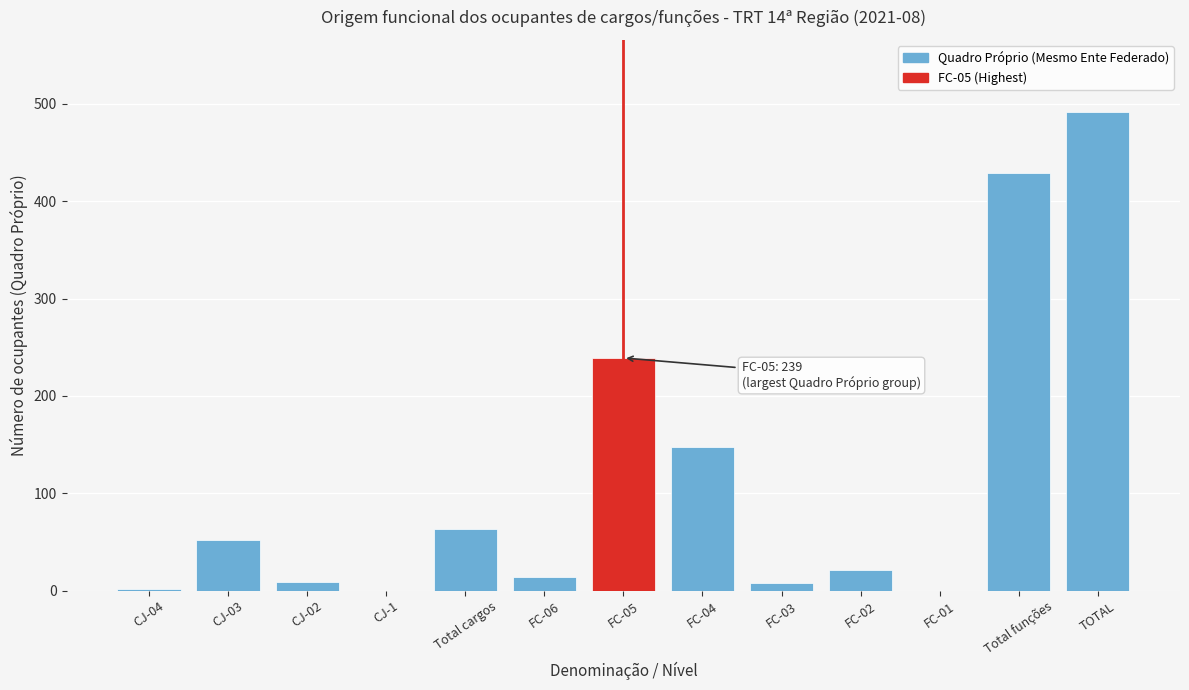

Which has a higher value, Total funções or Total cargos?

Total funções